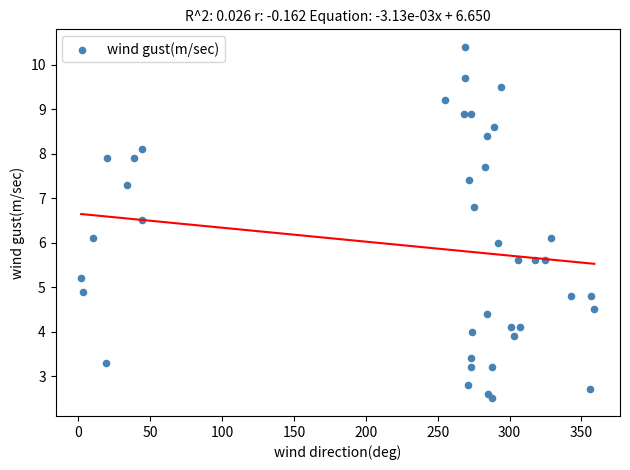

What is the range of X values (max minus min)?

357.0